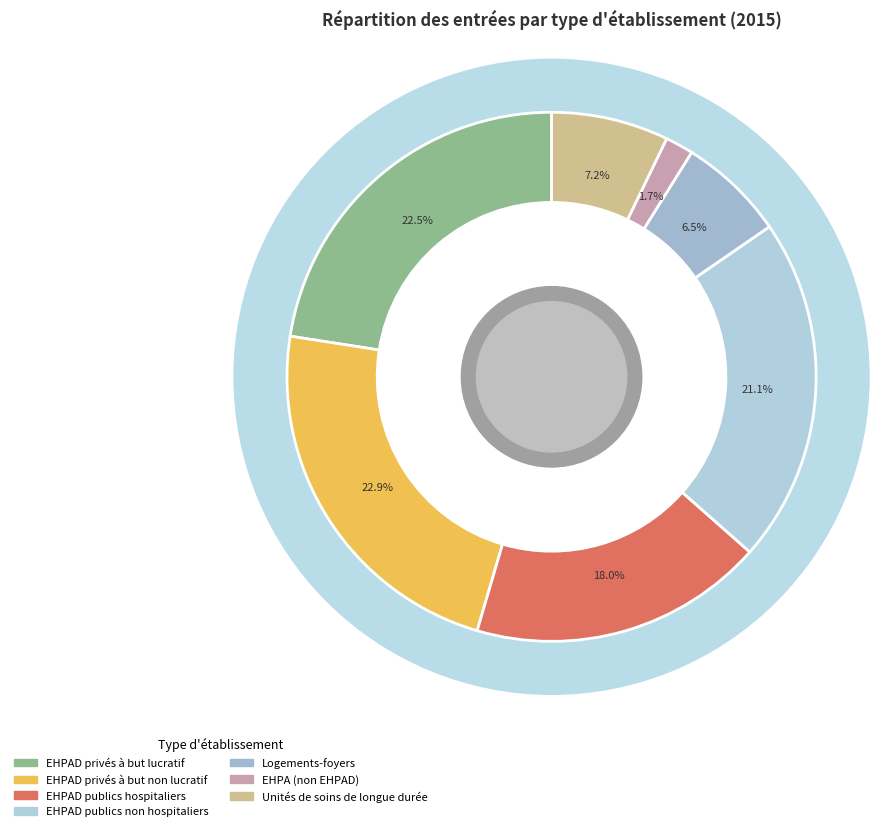

What is the ratio of the value at EHPAD privés à but lucratif to the value at EHPAD publics non hospitaliers?

1.1